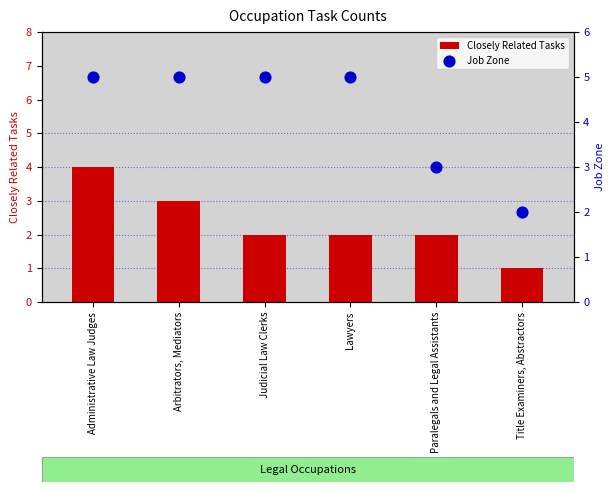

At which category is the sum across all series the highest?

Administrative Law Judges